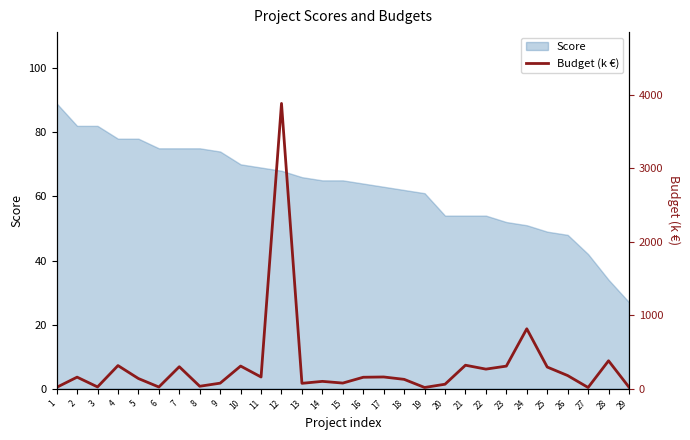

Between 7 and 13, which is larger?

7